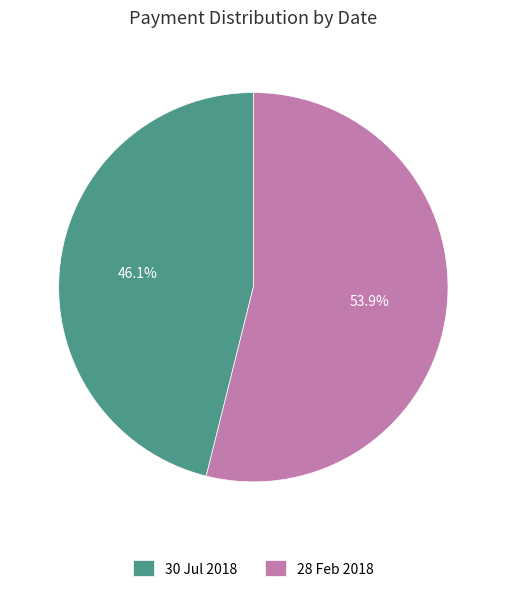

What is the smallest slice in the pie chart?

30 Jul 2018